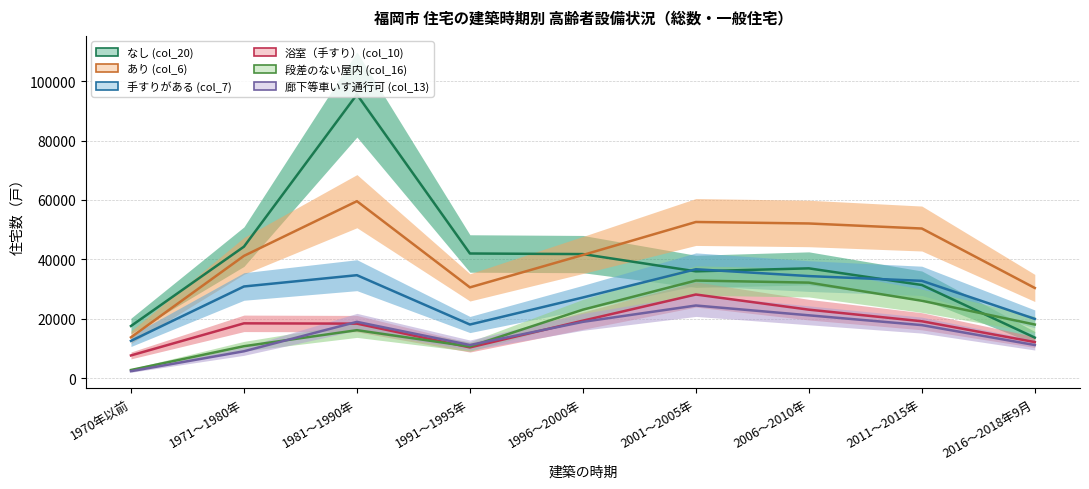

Which series changed the most between 1971～1980年 and 2016～2018年9月?

なし (col_20)